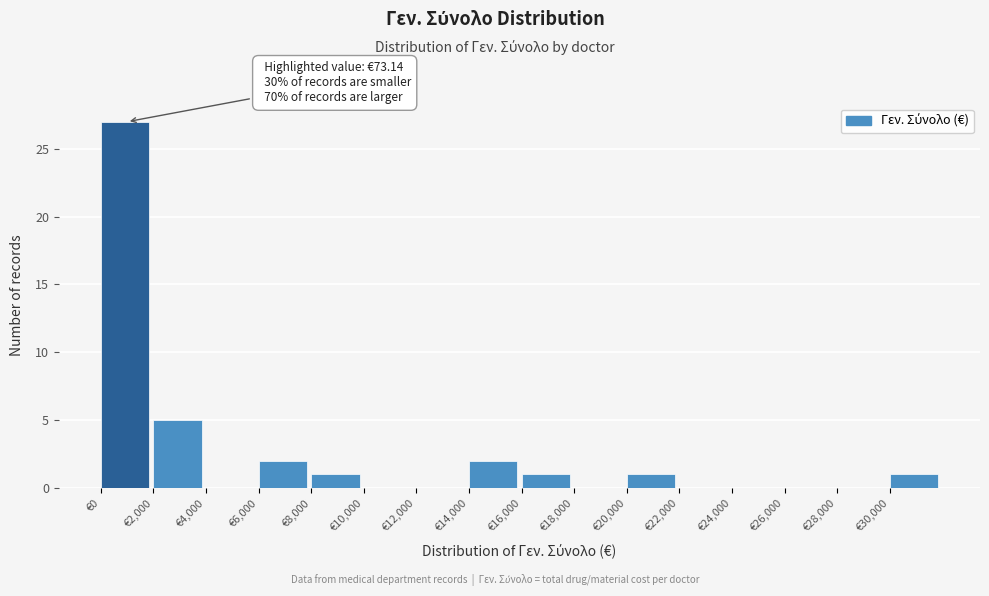

Over which range of the x-axis is the bar tallest?

0 to 2000